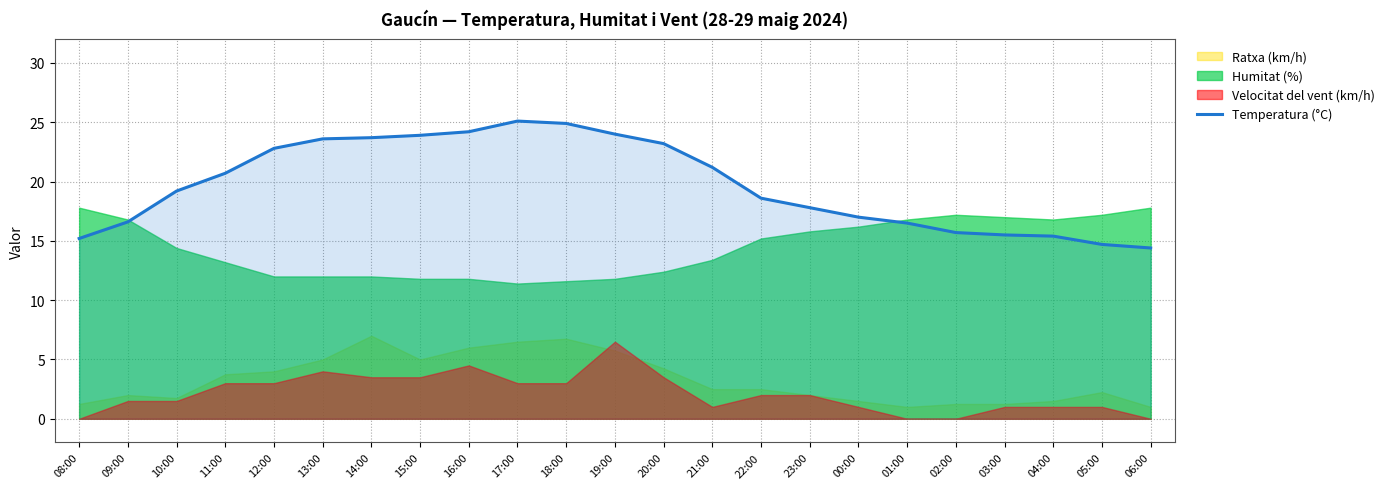

Reading right to left, what are all the values shown in this chart?

14.4	14.7	15.4	15.5	15.7	16.5	17.0	17.8	18.6	21.2	23.2	24.0	24.9	25.1	24.2	23.9	23.7	23.6	22.8	20.7	19.2	16.6	15.2